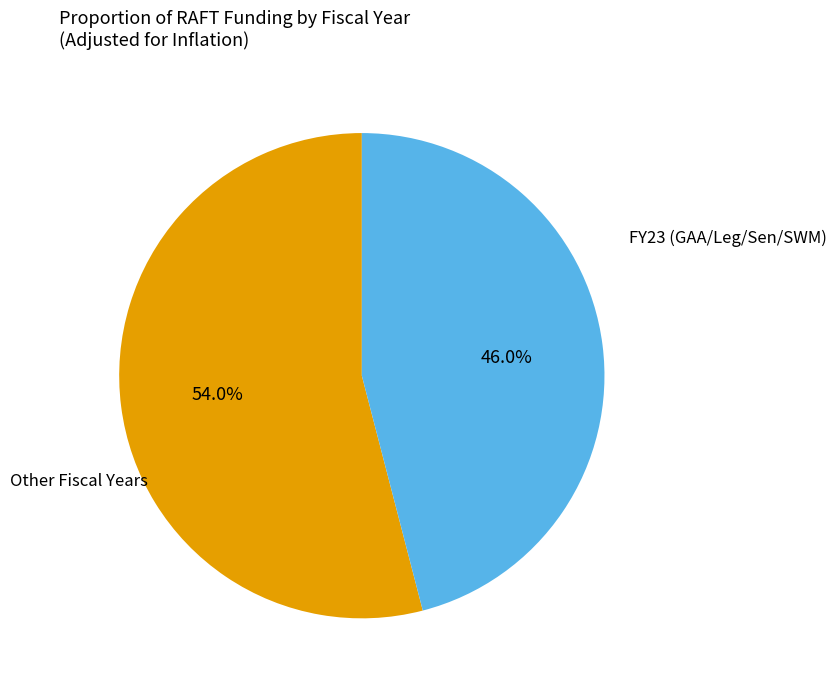

Count the number of slices in the pie.

2